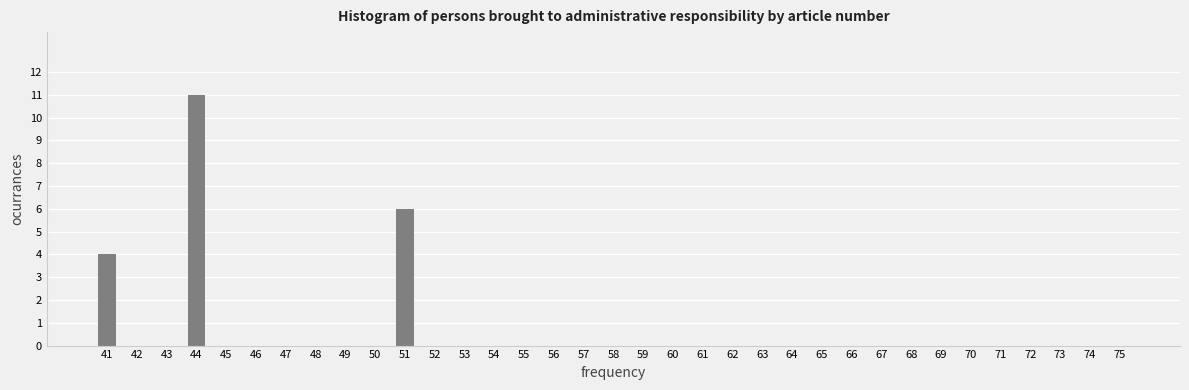

What is the sum of all values?

21